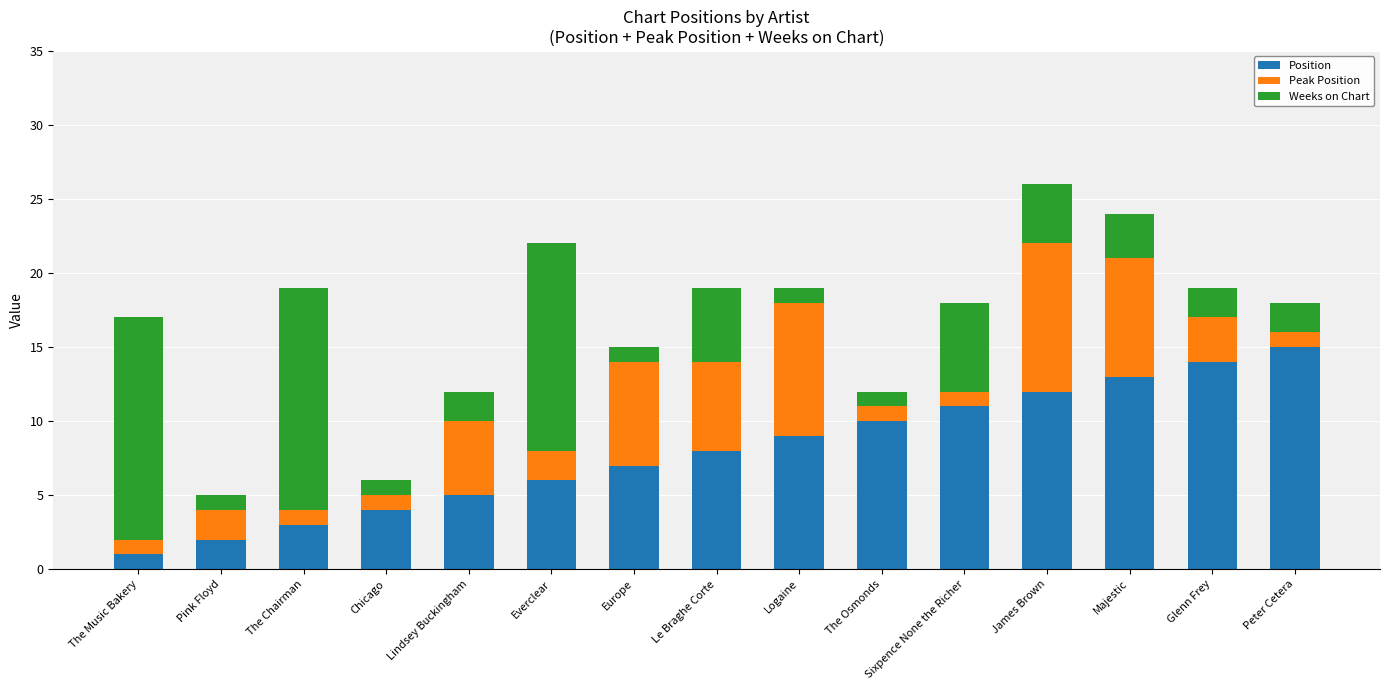

How many distinct data groups are displayed?

3